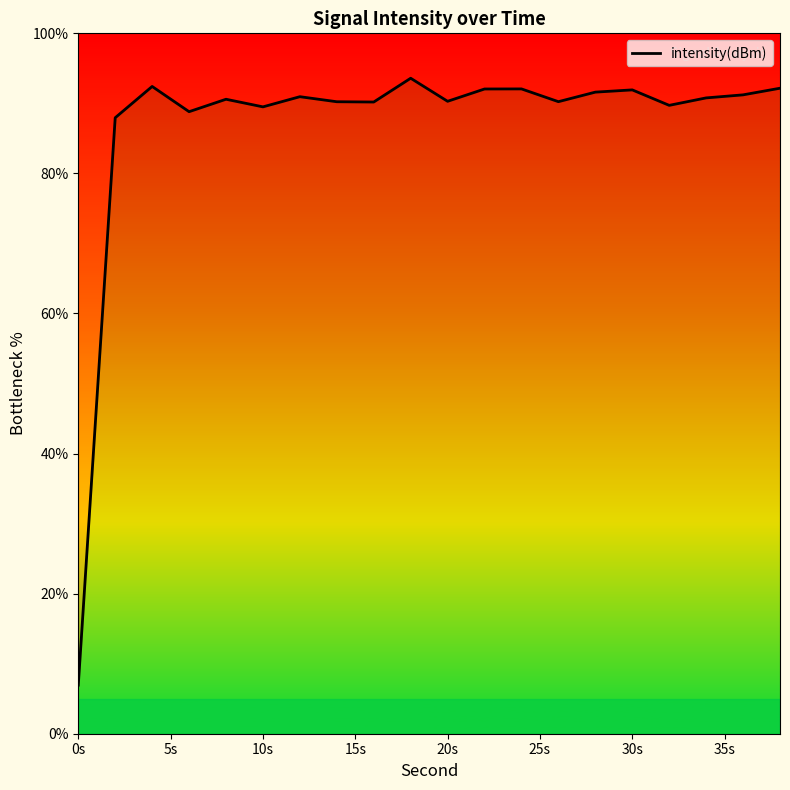

What is the maximum value shown in the chart?

93.6